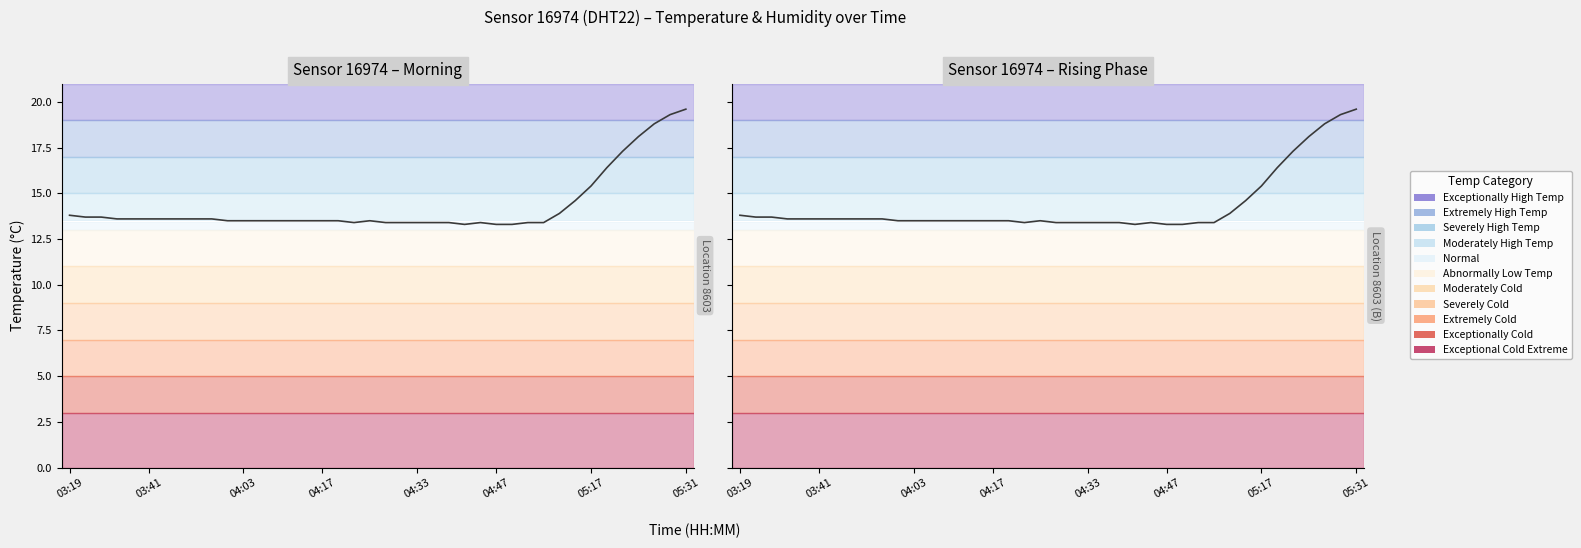

Does the chart have visible grid lines?

No